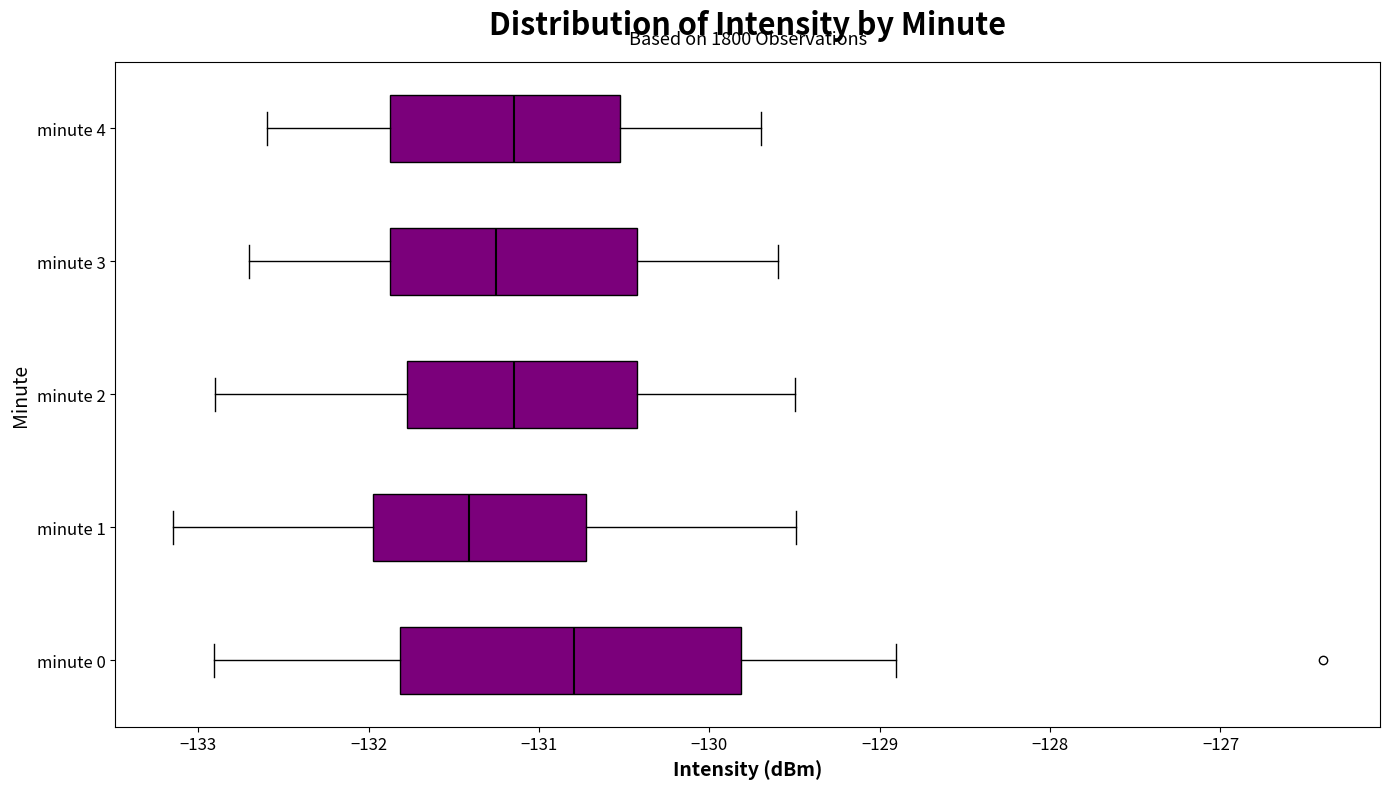

Where is the left edge of the box for minute 4 on the x-axis? The values are not printed on the chart, so give them approximately, as read against the axis.

-131.9